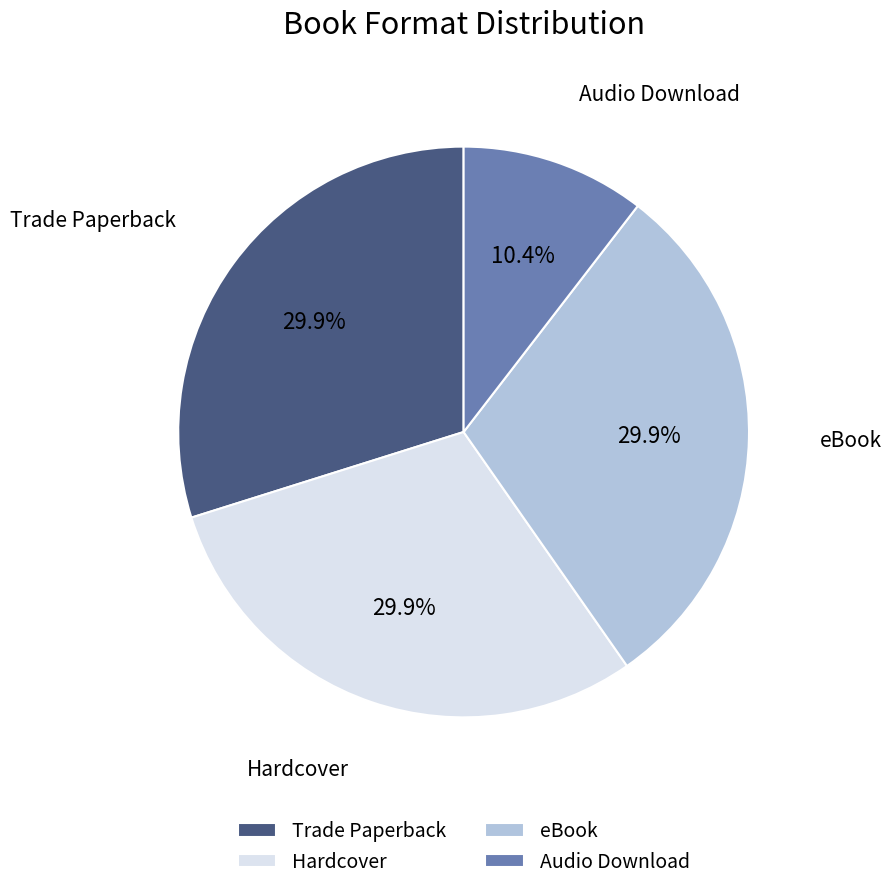

To the nearest percent, what portion does Hardcover represent?

30%